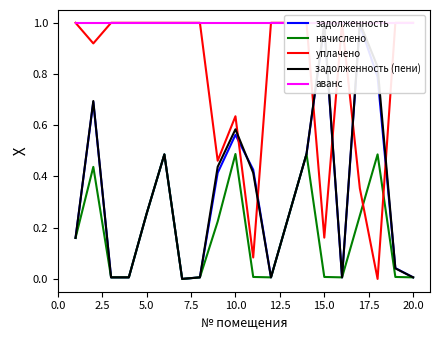

What are all the series names shown in the legend?

задолженность, начислено, уплачено, задолженность (пени), аванс